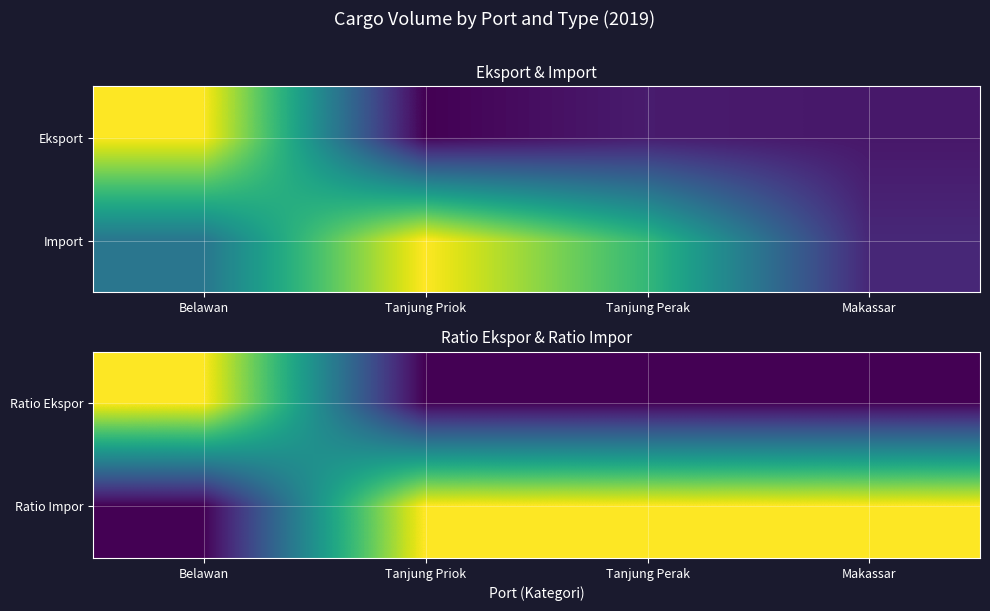

What is the total value across all series at Tanjung Priok?

1.0